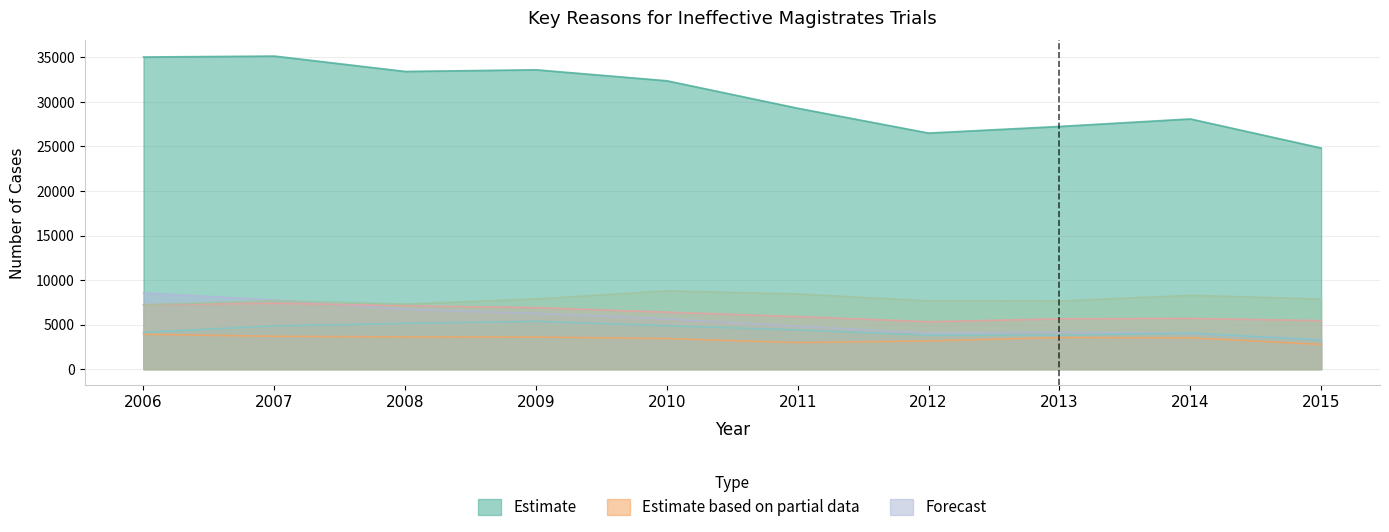

True or false: Court administration and Prosecution not ready cross at least once.

False